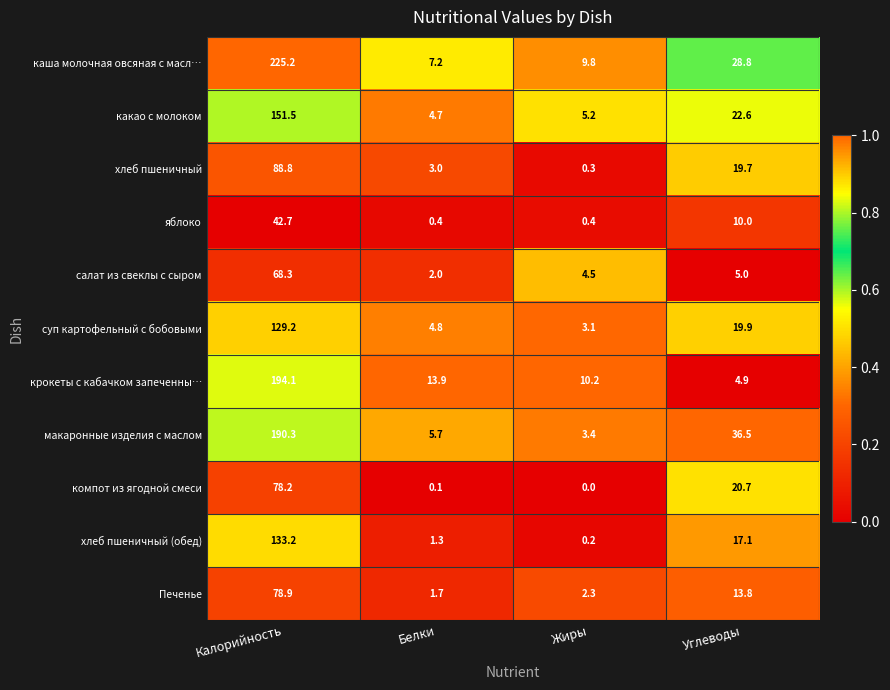

Which series changed the most between Жиры and Углеводы?

макаронные изделия с маслом